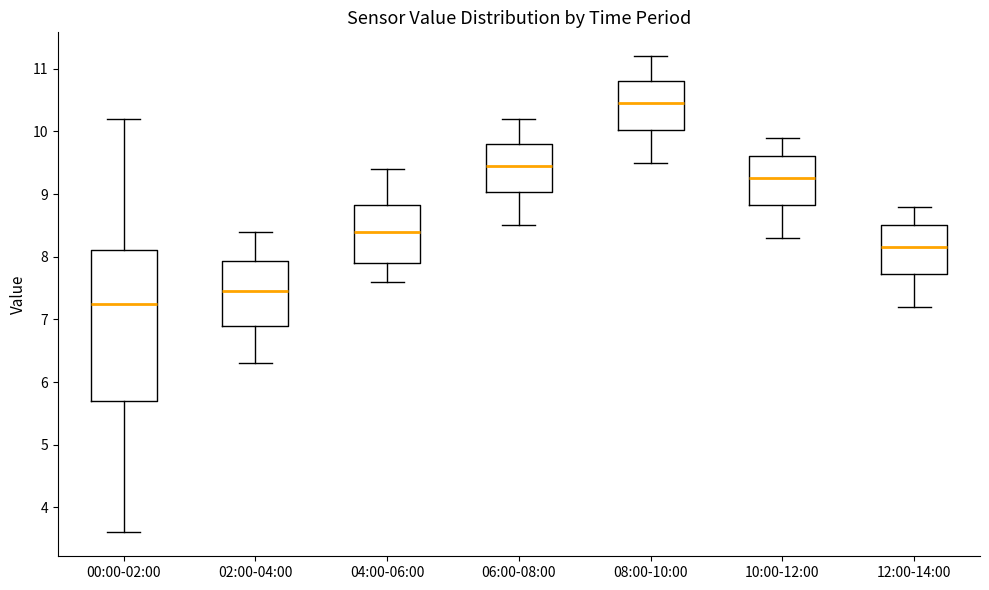

Which box is the tallest, from its lower edge to its upper edge?

00:00-02:00